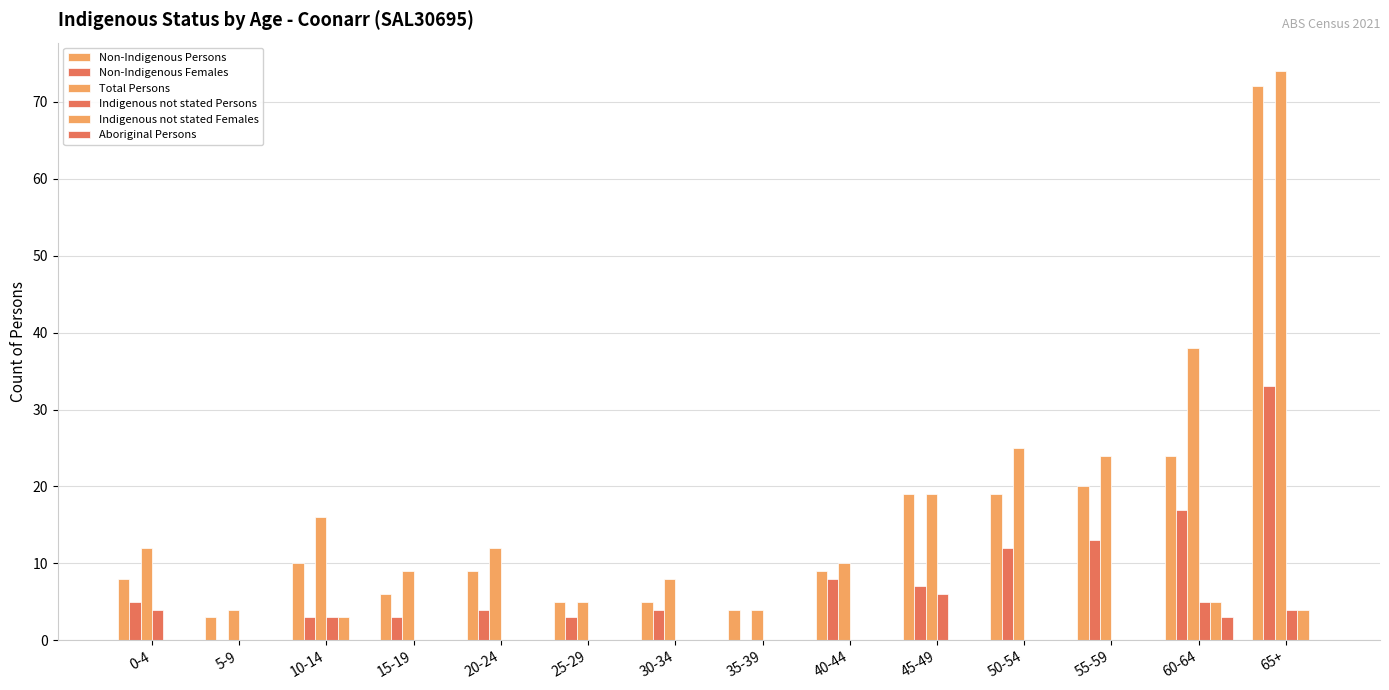

What is the spread (max minus min) of values at 15-19?

9